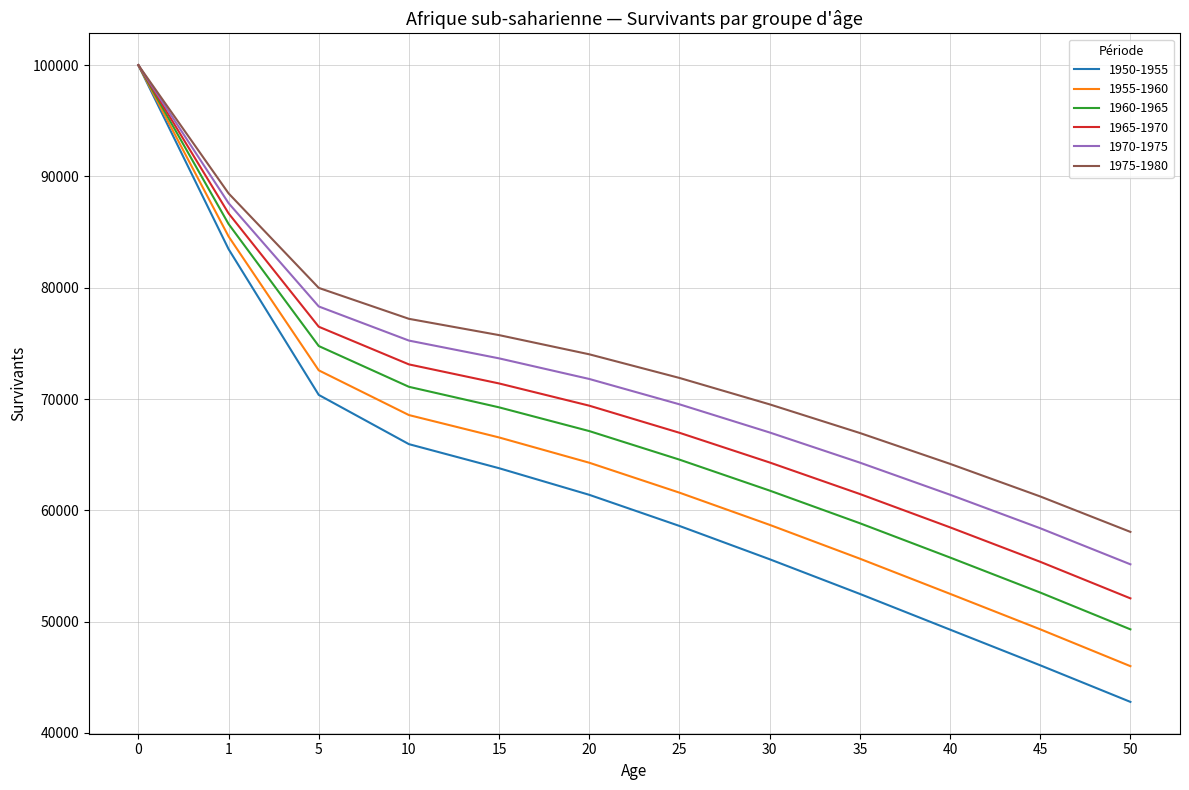

How many distinct data groups are displayed?

6